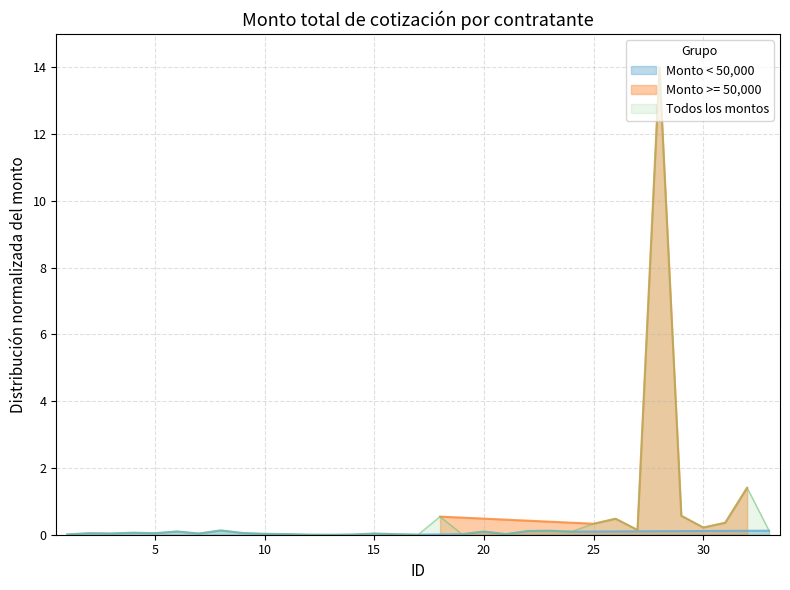

What is the value of the 23rd point from the left?

0.1